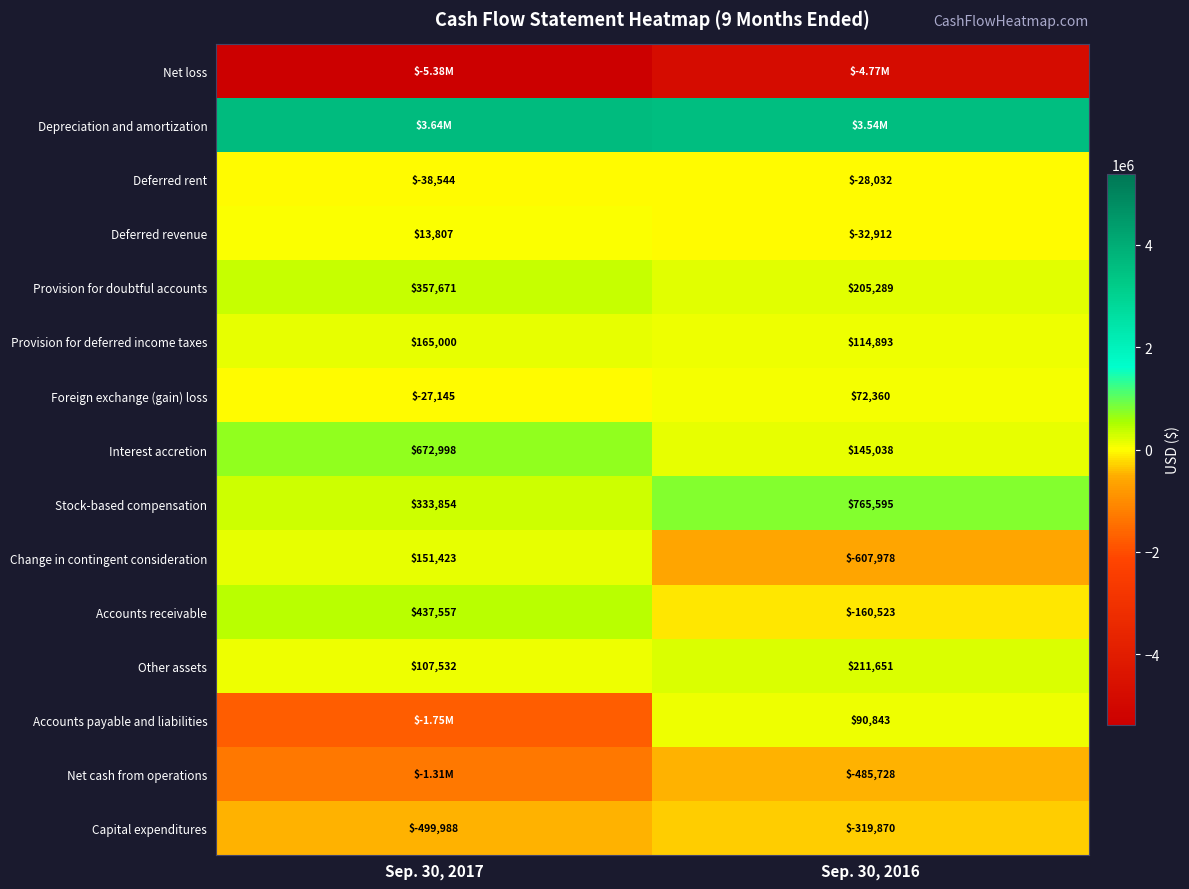

Is the value of Capital expenditures at Sep. 30, 2017 greater than the value of Provision for deferred income taxes at Sep. 30, 2016?

No